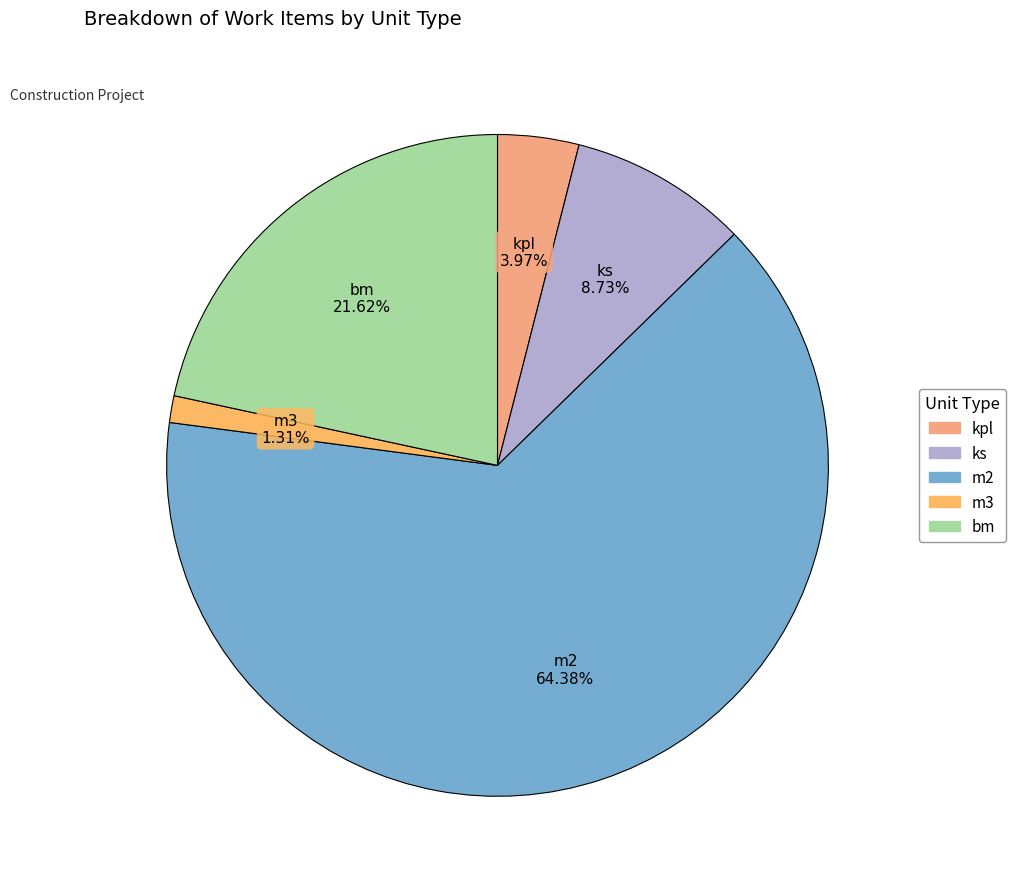

Count the number of slices in the pie.

5